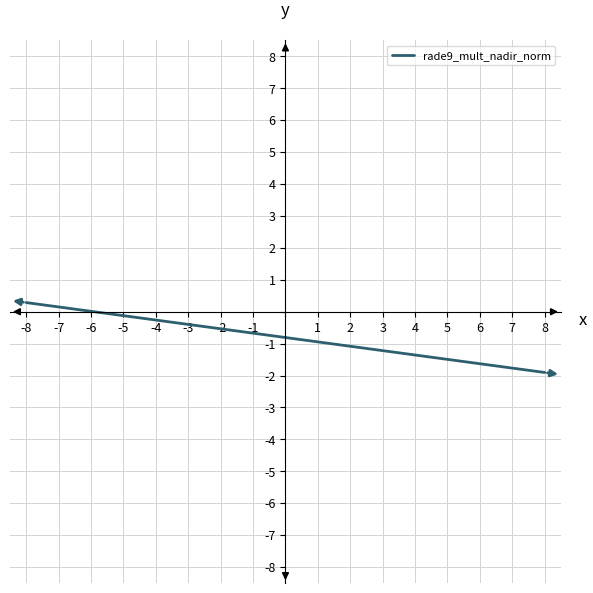

Is this an area chart (filled region under the line)?

No